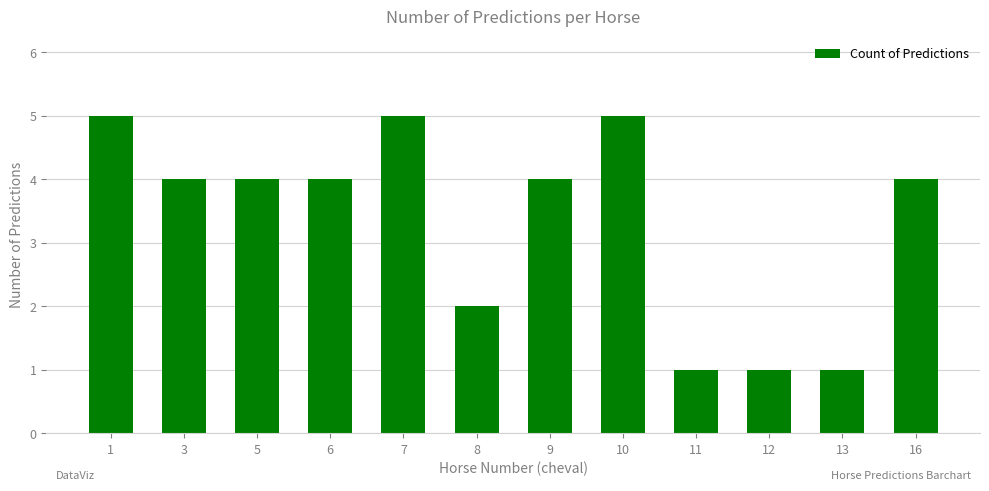

What is the maximum value shown in the chart?

5